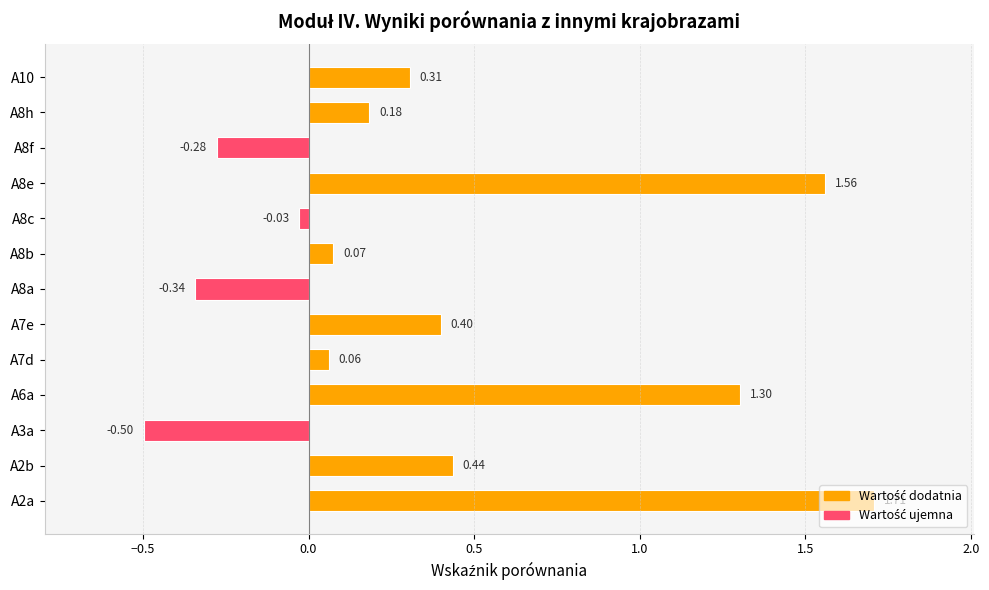

At which label is the value closest to 0?

A8c